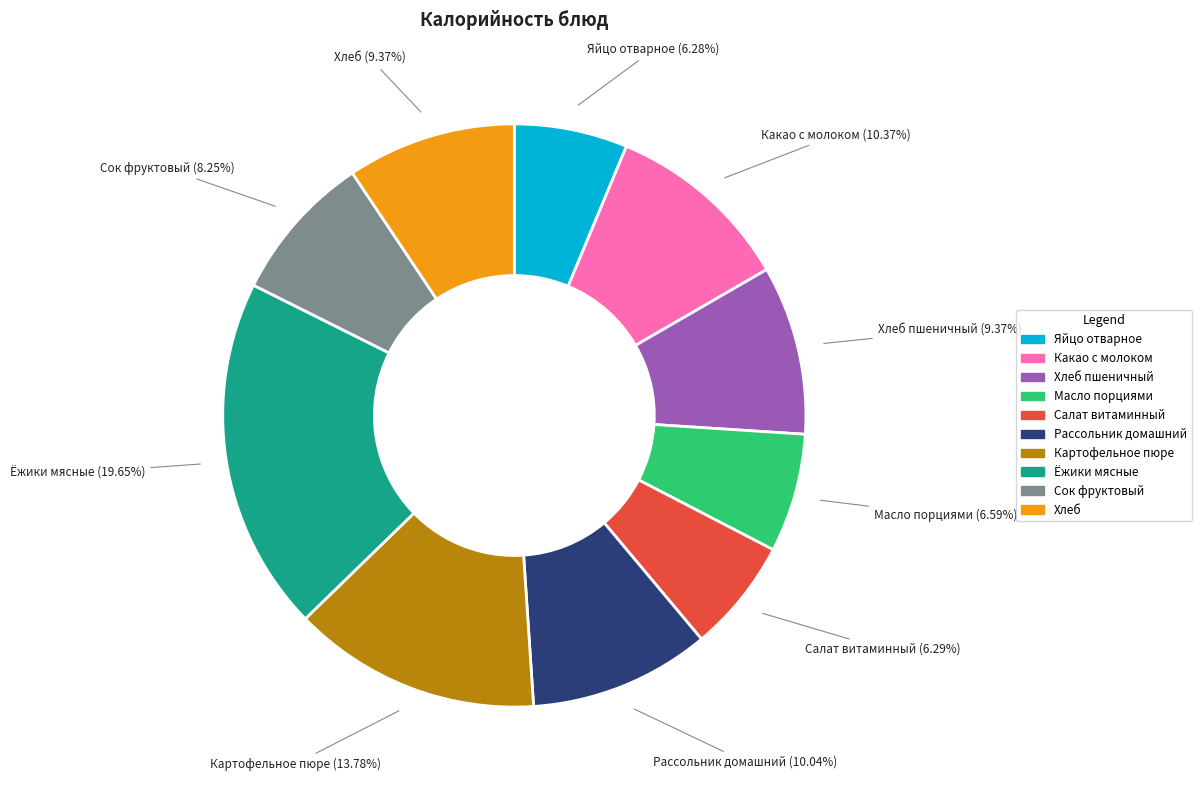

Does any single category account for the majority?

No